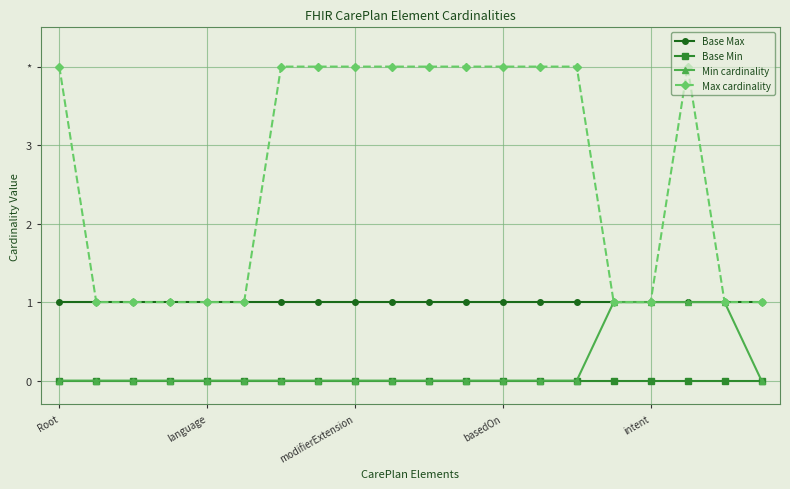

What are all the series names shown in the legend?

Base Max, Base Min, Min cardinality, Max cardinality